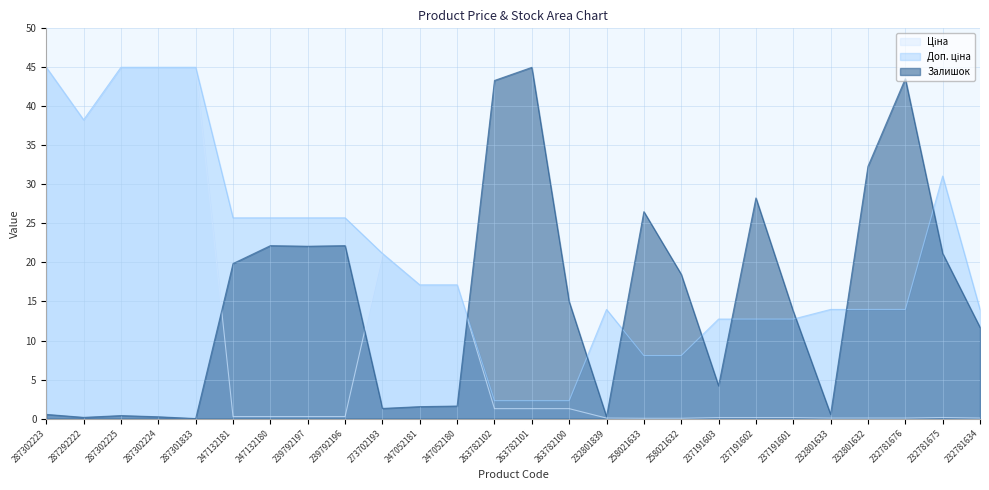

Does the chart have visible grid lines?

Yes